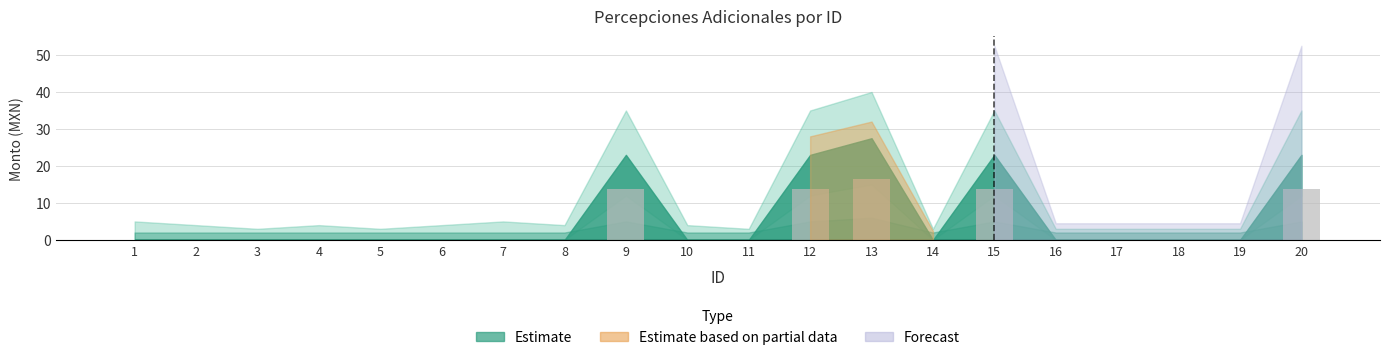

Which has a higher value, 8 or 20?

20